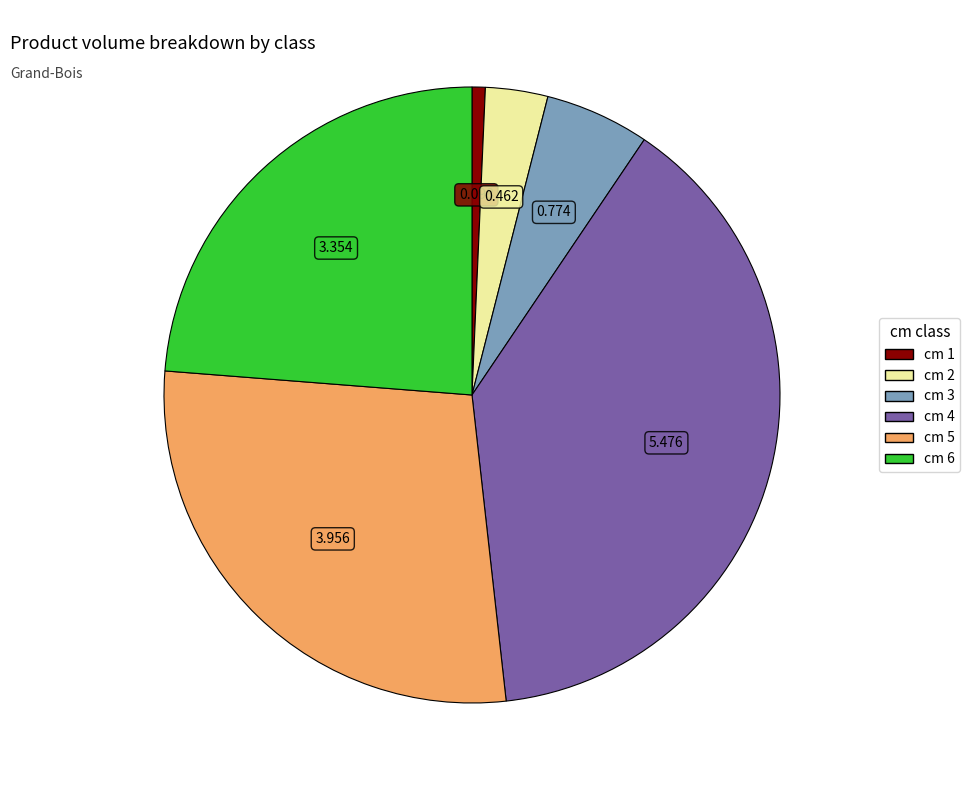

Does any single category account for the majority?

No